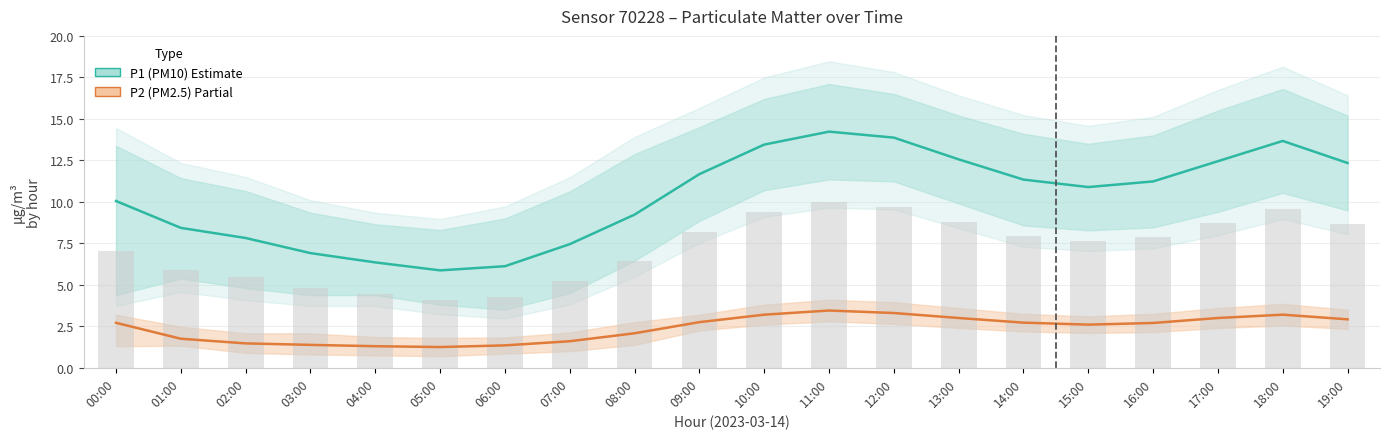

What is the label of the 10th bar from the left?

09:00